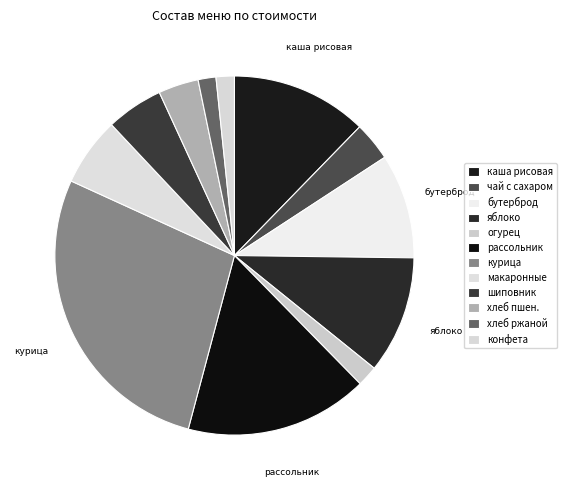

How many segments does this pie chart have?

12